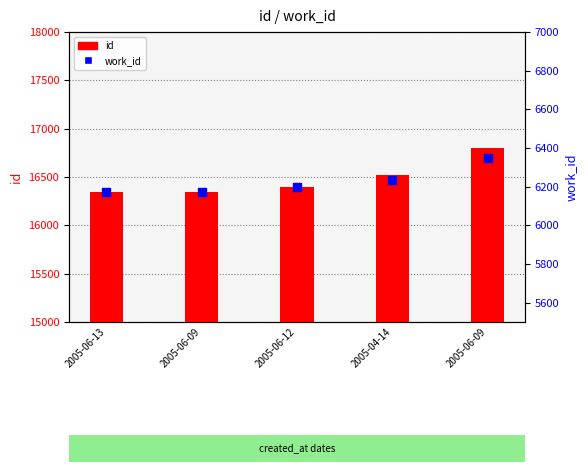

At which category is the sum across all series the highest?

2005-06-09